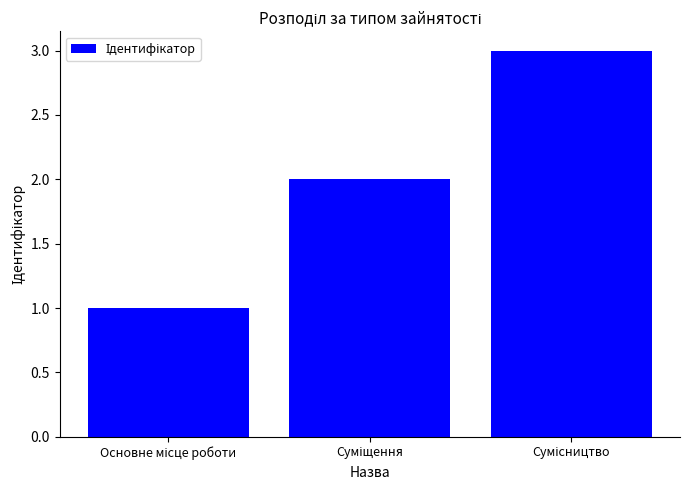

Reading right to left, list all the values displayed in this chart.

3	2	1